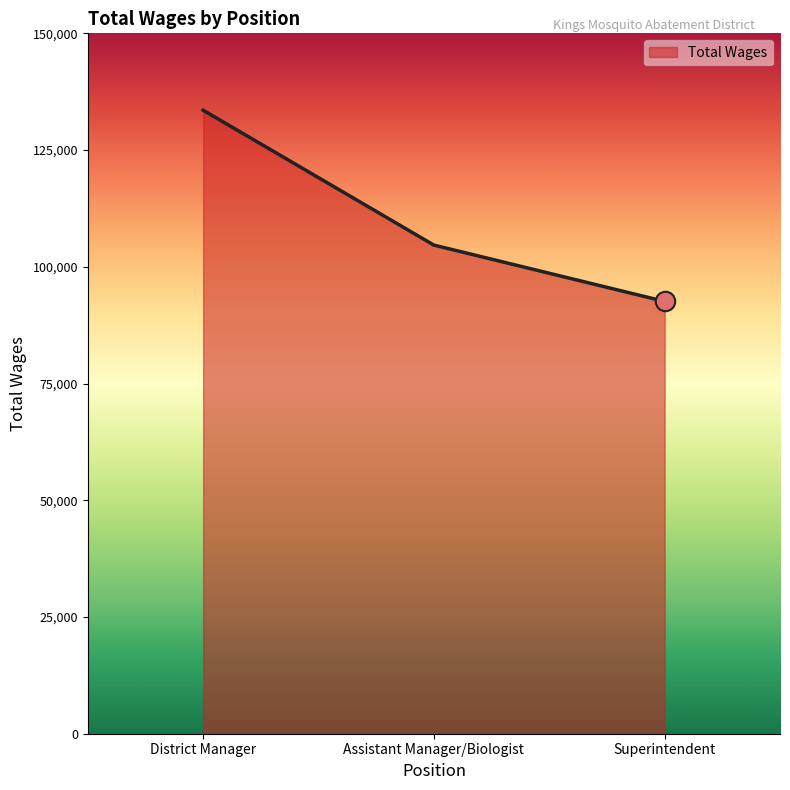

What is the ratio of the value at Superintendent to the value at District Manager?

0.7